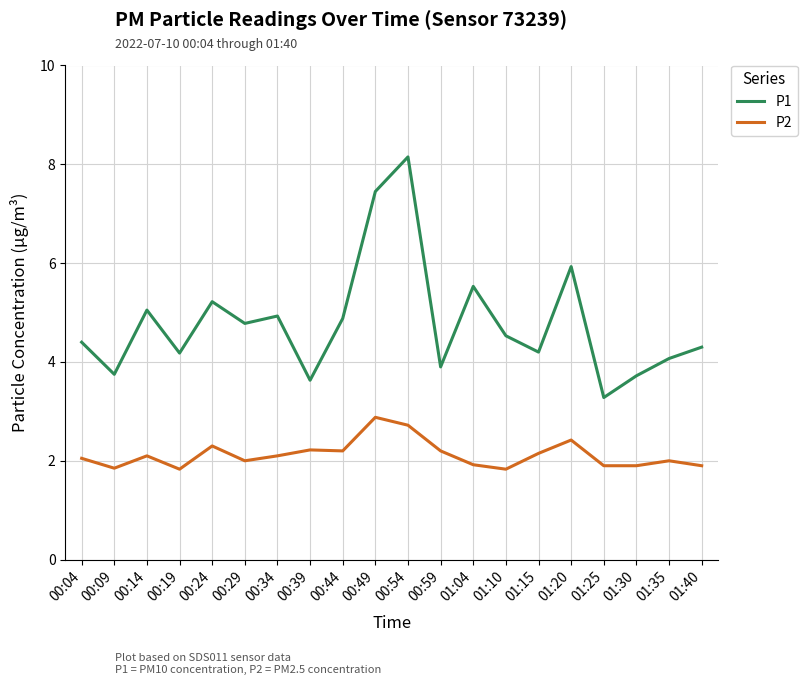

What are all the series names shown in the legend?

P1, P2